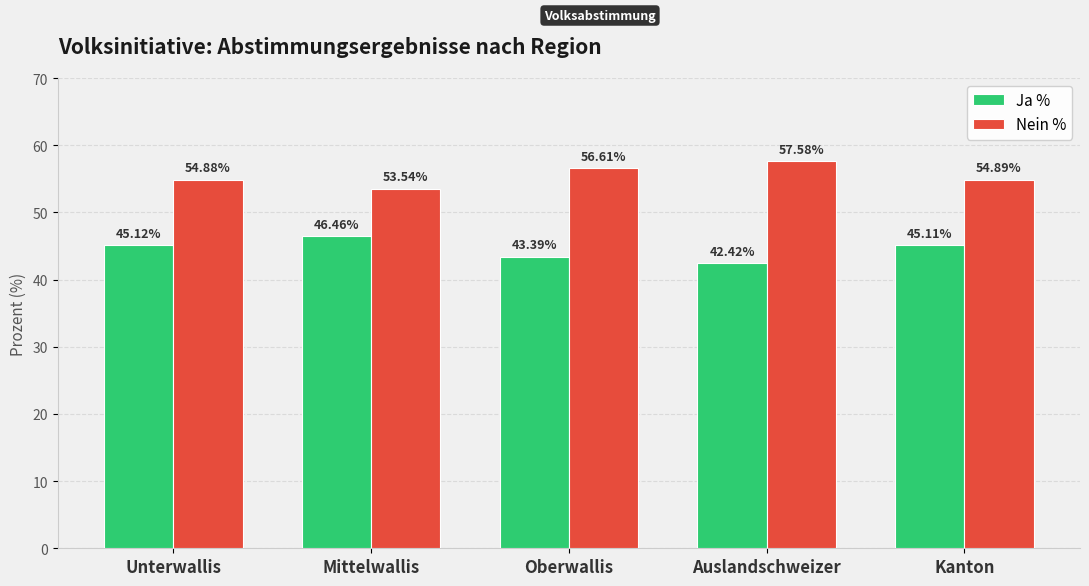

True or false: Nein % has a value of 53.5 at Mittelwallis.

True